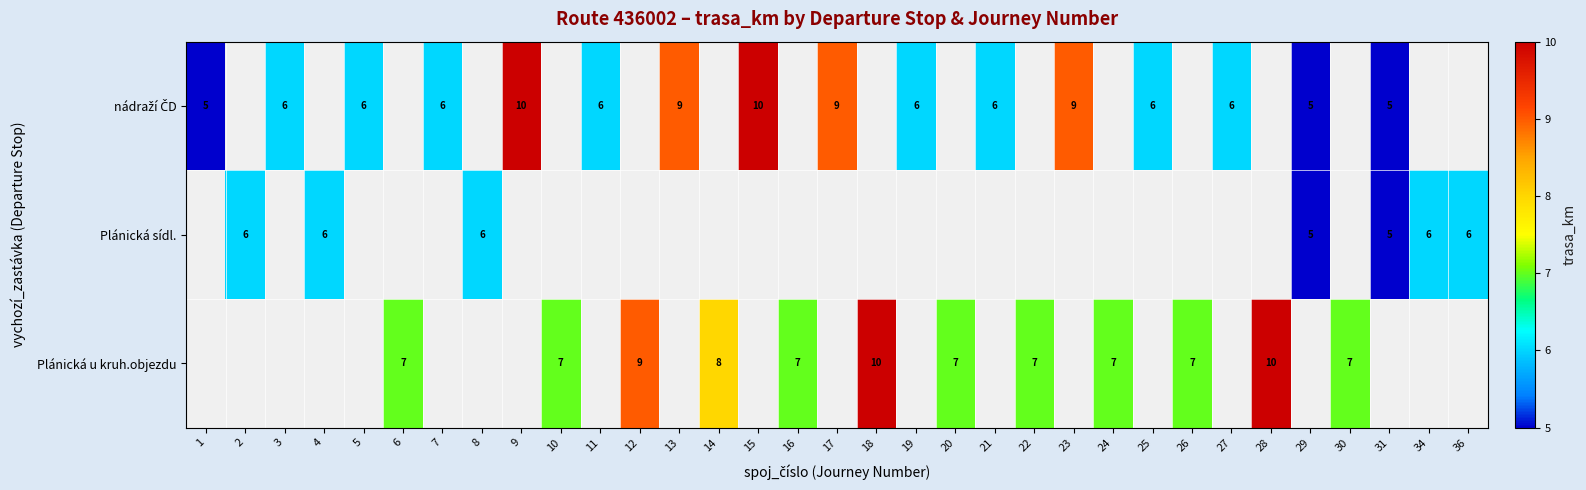

The value of Plánická u kruh.objezdu at 6 is 3. True or false?

False